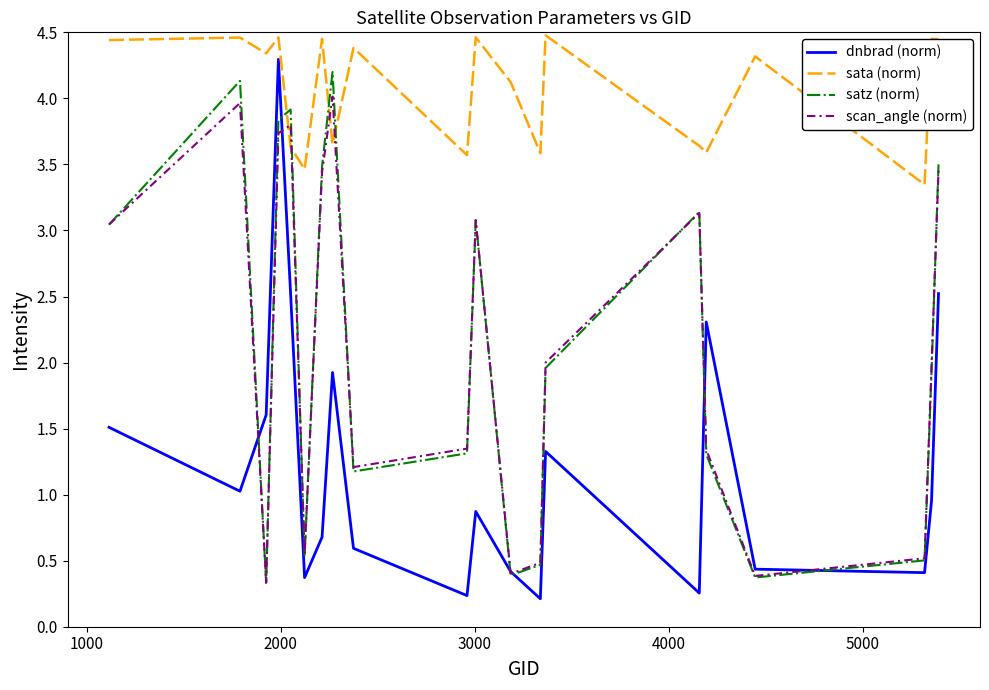

Which series has the widest spread of values?

dnbrad (norm)